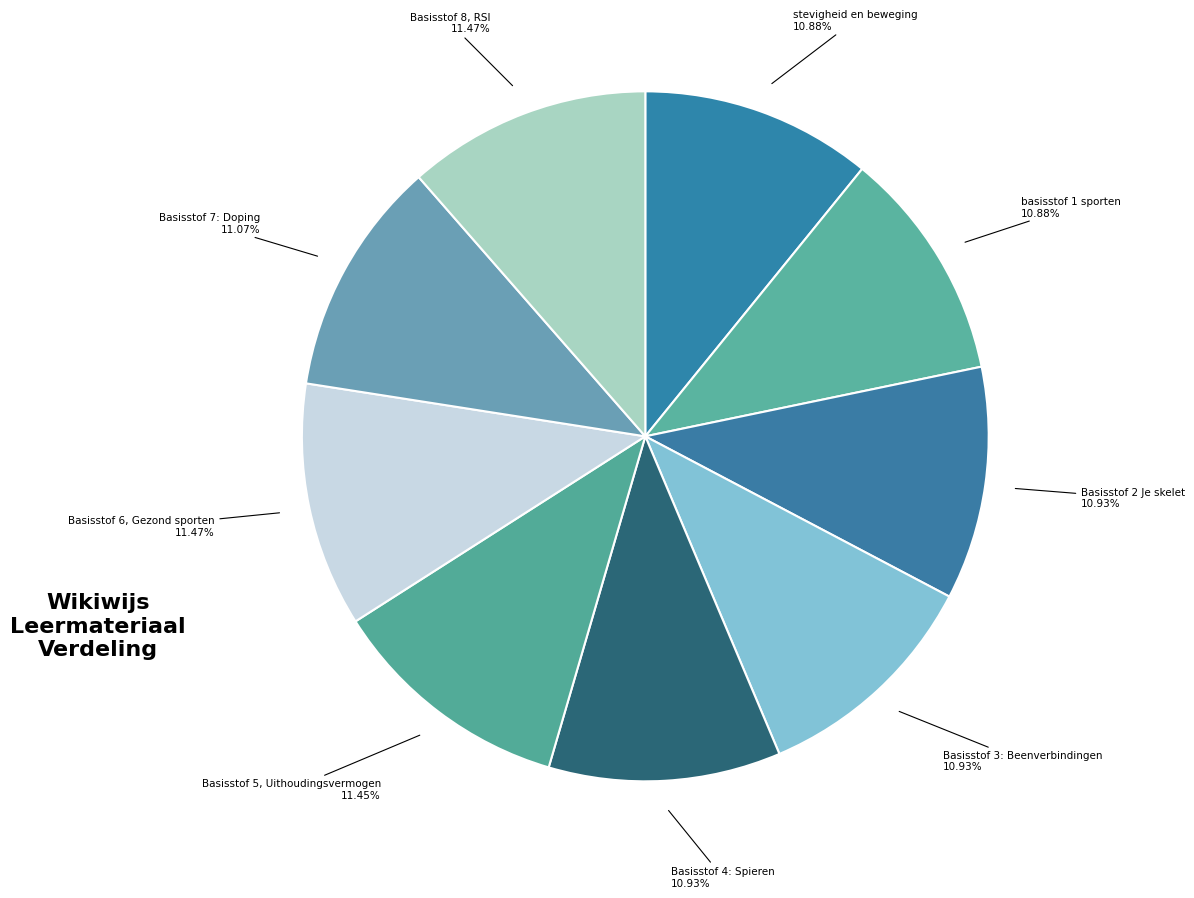

Is the sum of Basisstof 7: Doping and Basisstof 2 Je skelet greater than half?

No